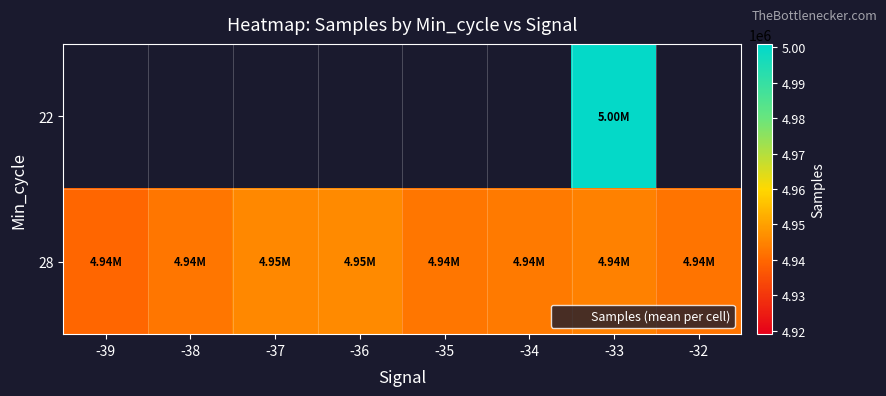

What is the minimum value shown in the chart?

4939561.0